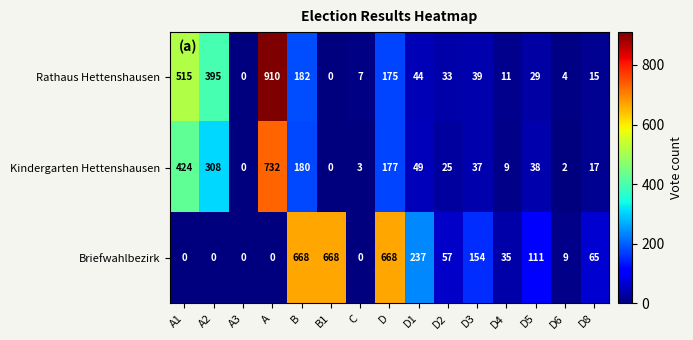

Read the Briefwahlbezirk value at D3, to the nearest 100.

200